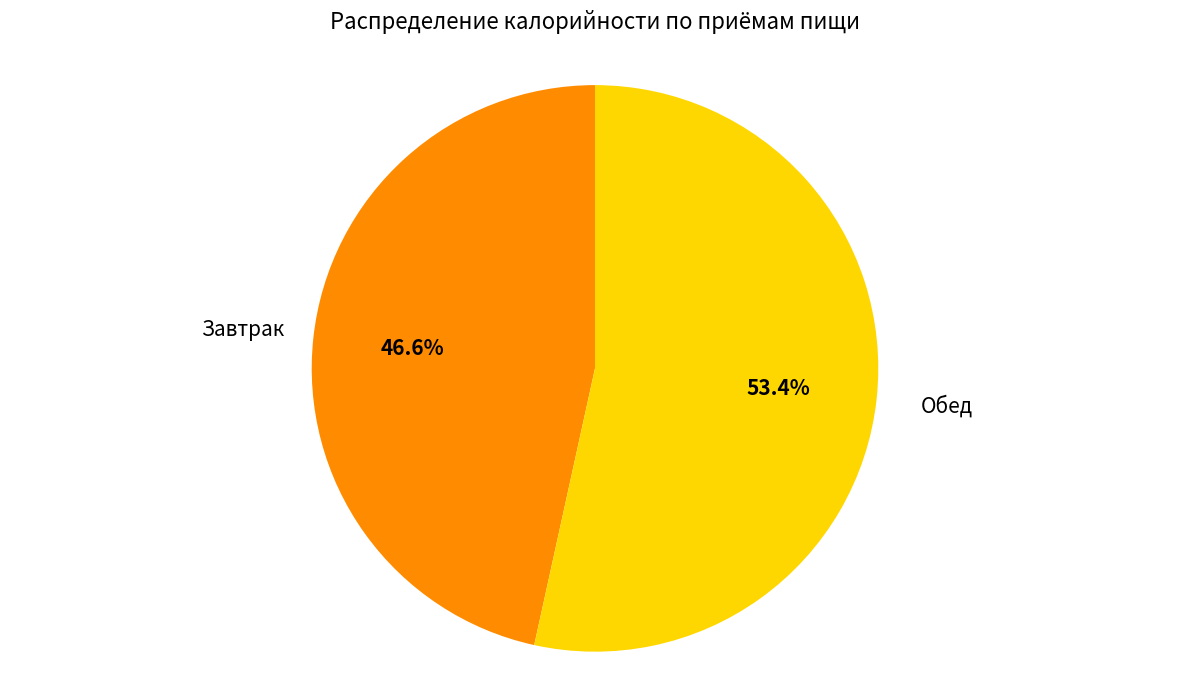

To the nearest percent, what percentage of the pie is Обед?

53%